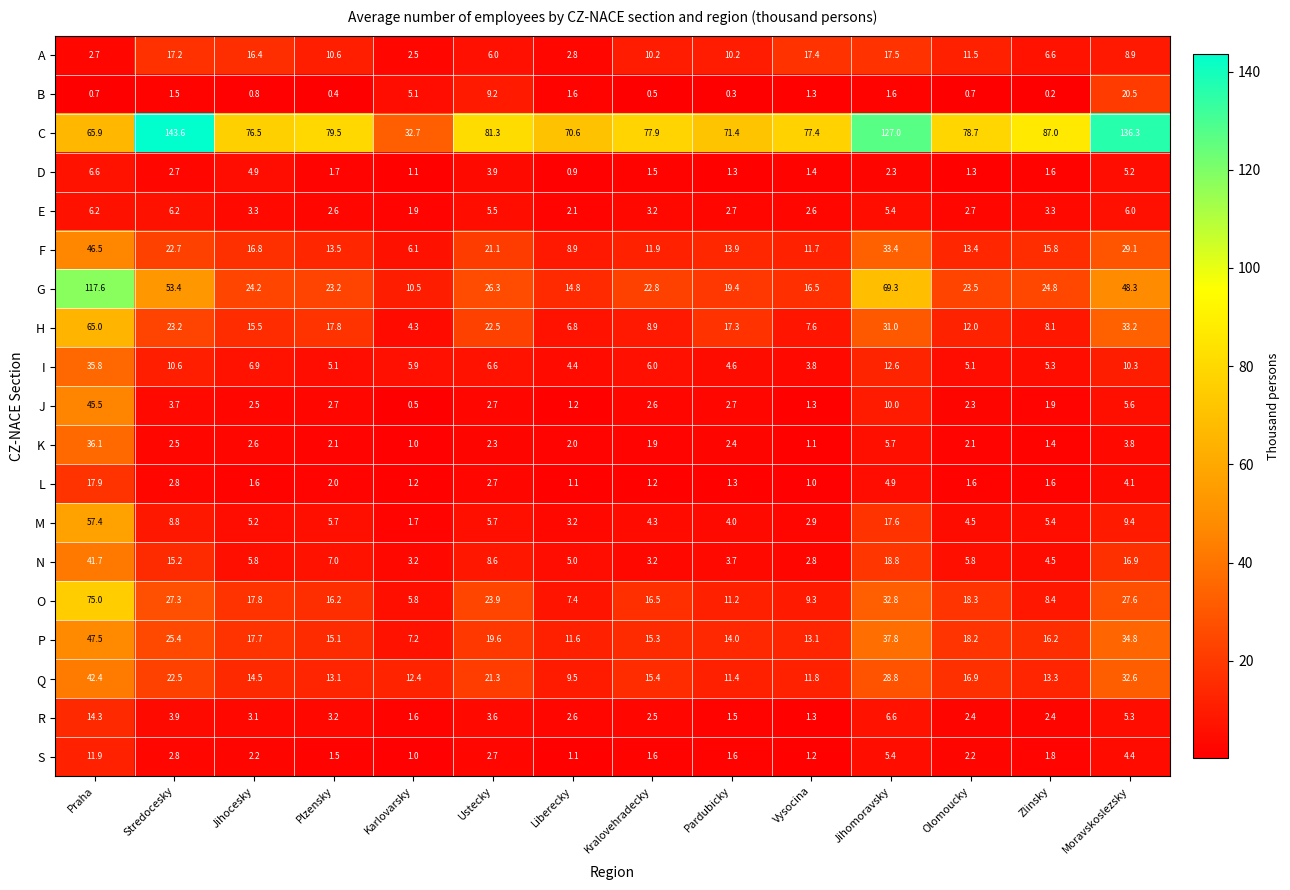

What is the greatest value displayed?

143.6